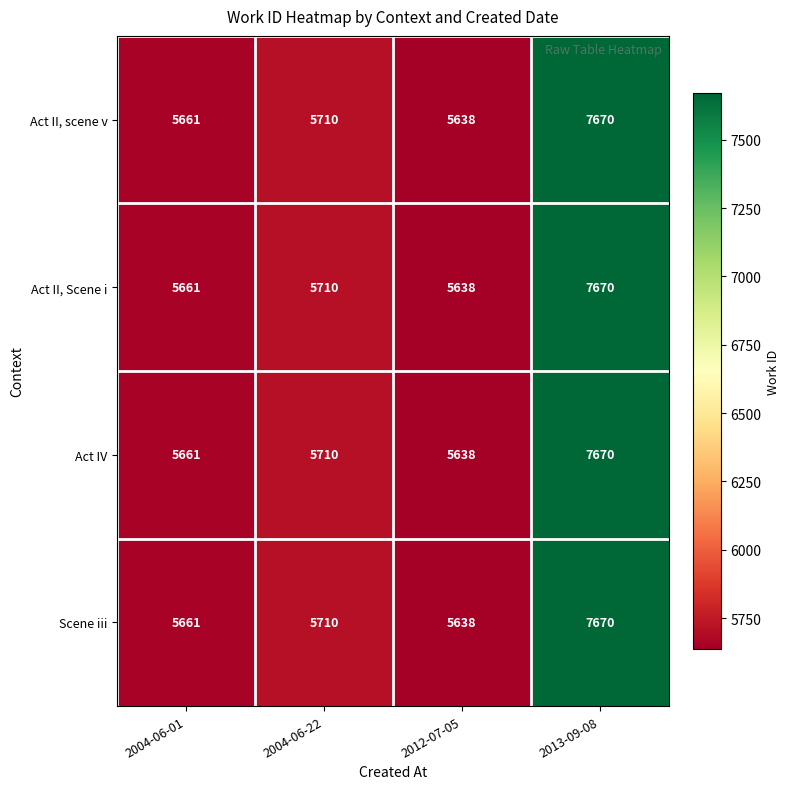

Rank the categories by Act II, scene v value from lowest to highest.

2012-07-05, 2004-06-01, 2004-06-22, 2013-09-08